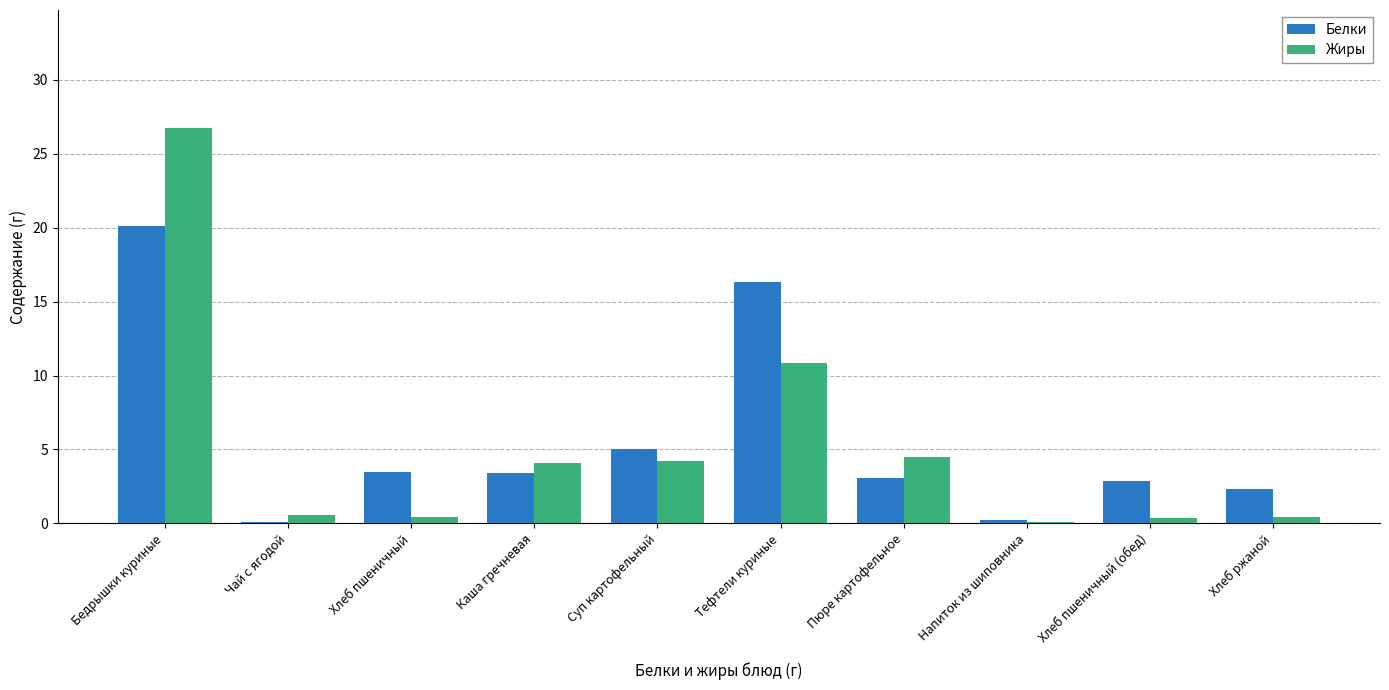

What is the total value across all series at Пюре картофельное?

7.6